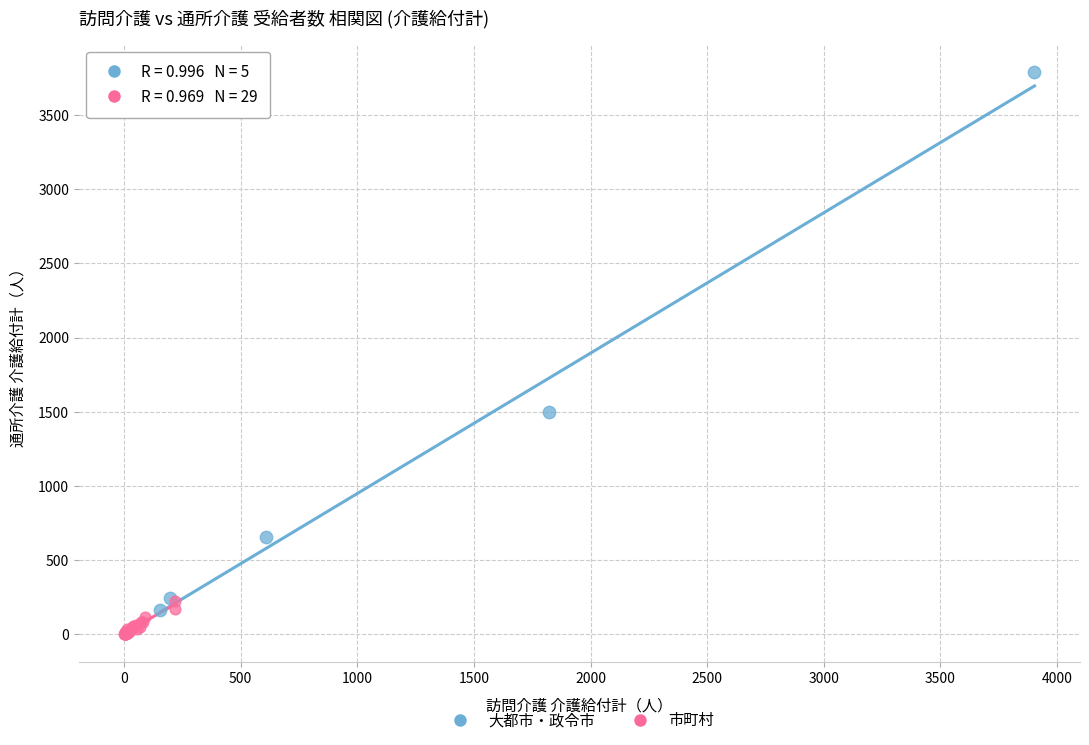

Which series has the largest Y range (max minus min)?

大都市・政令市